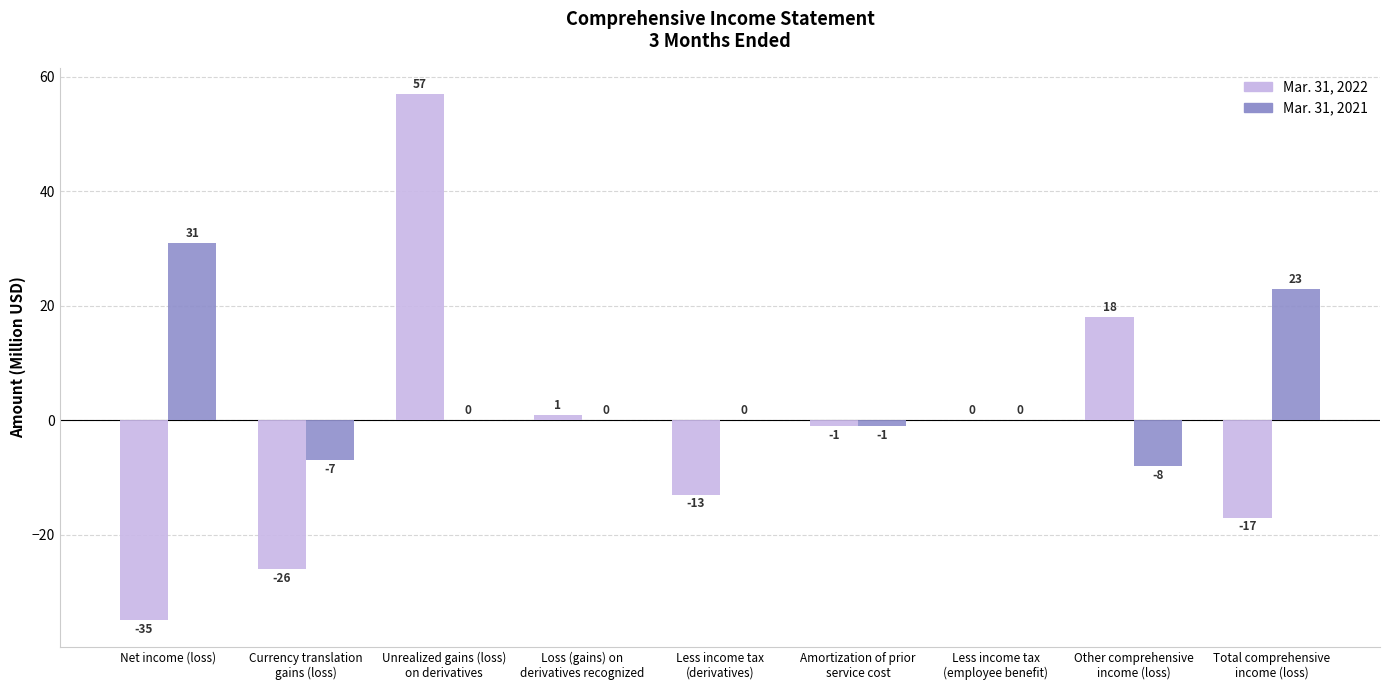

How many groups of bars are there?

9